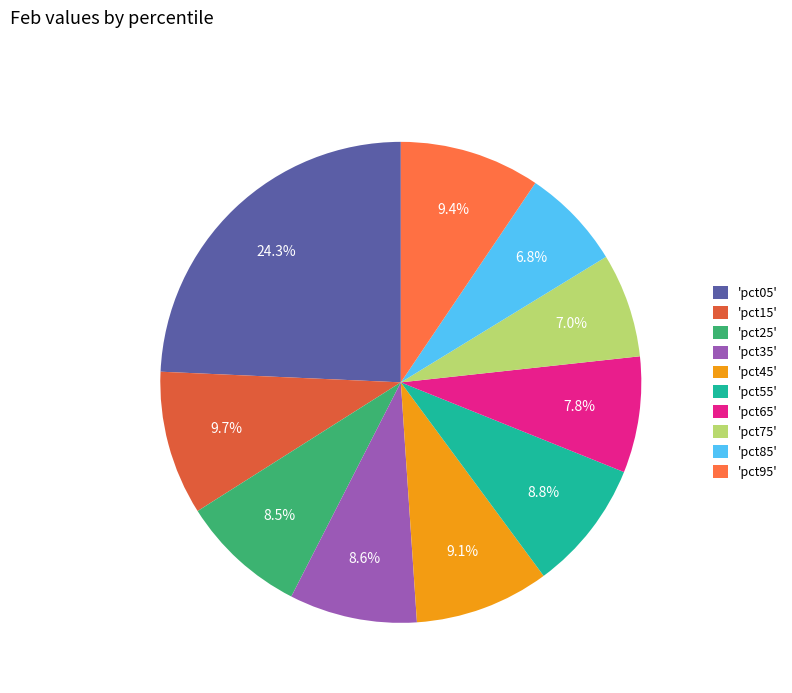

How many slices are in this pie chart?

10